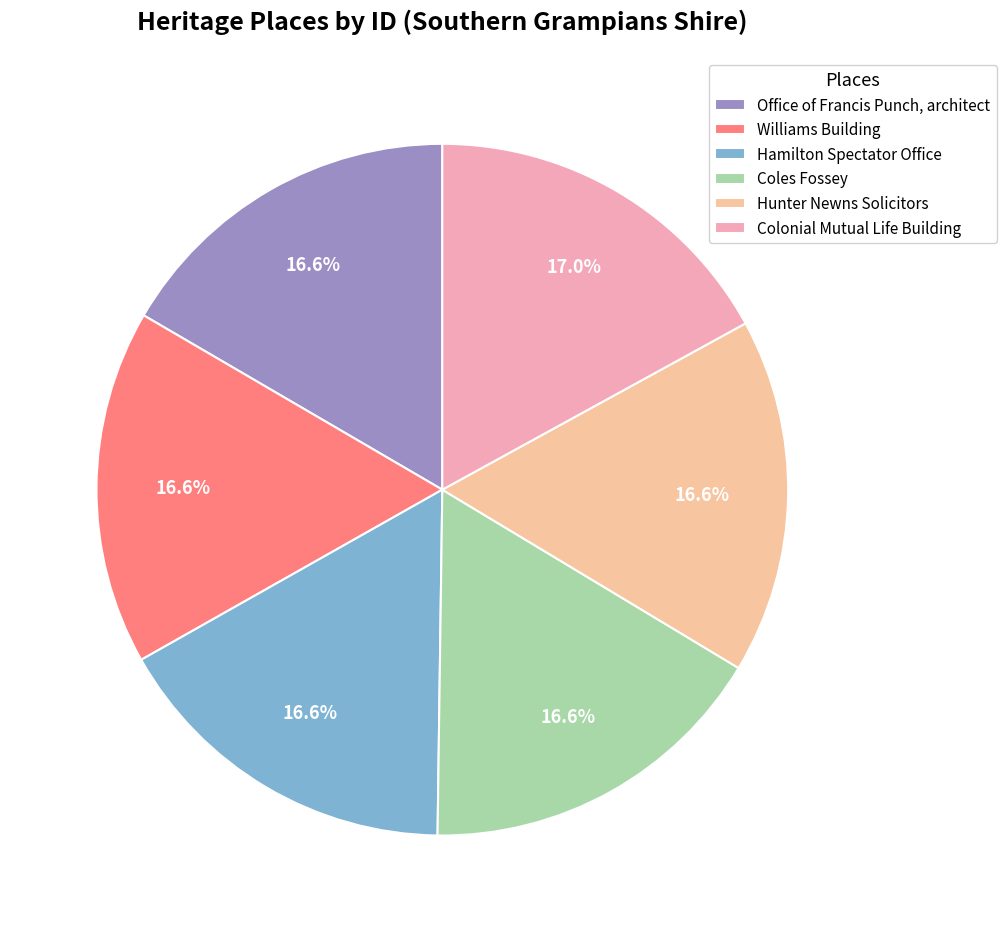

To the nearest percent, what percentage of the pie is Hamilton Spectator Office?

17%